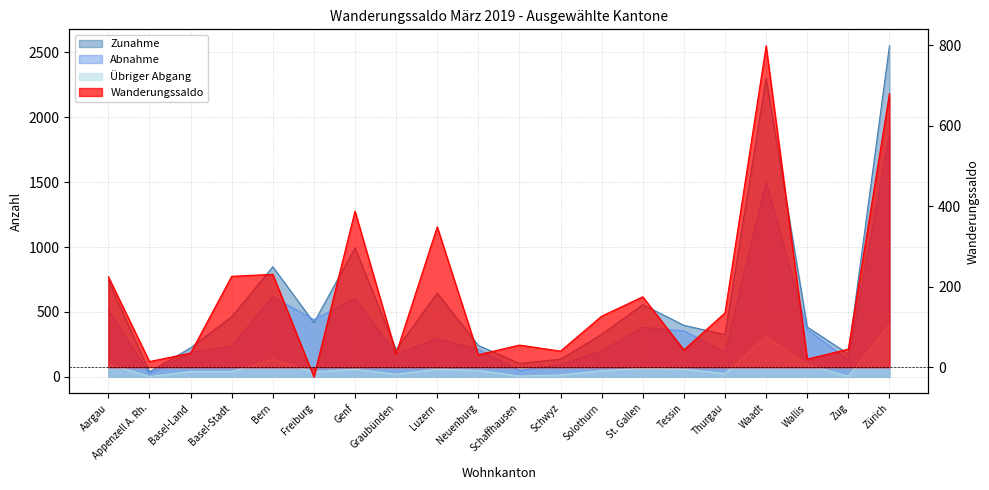

What is the difference between the maximum and minimum values in the Abnahme series?

1844